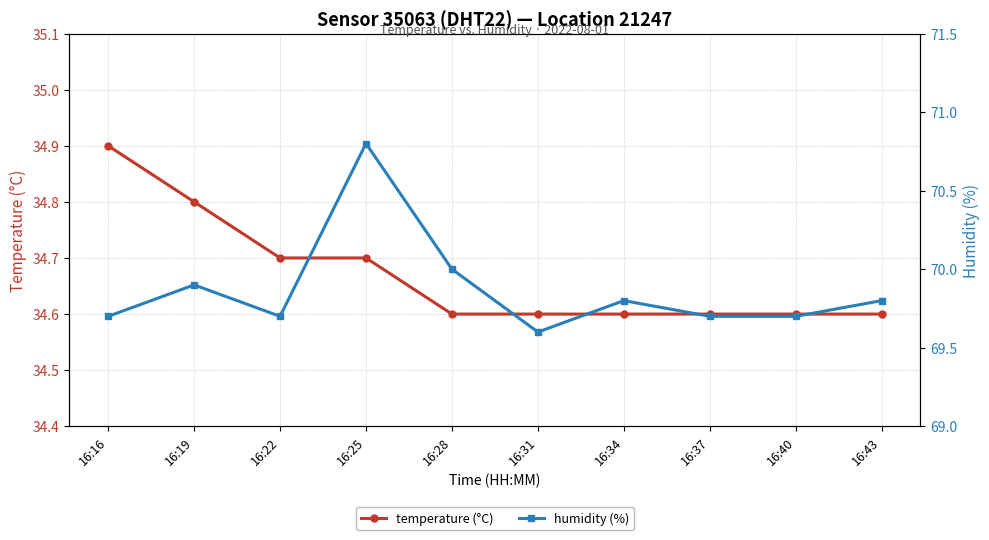

What is the lowest value of the humidity (%) series?

69.6